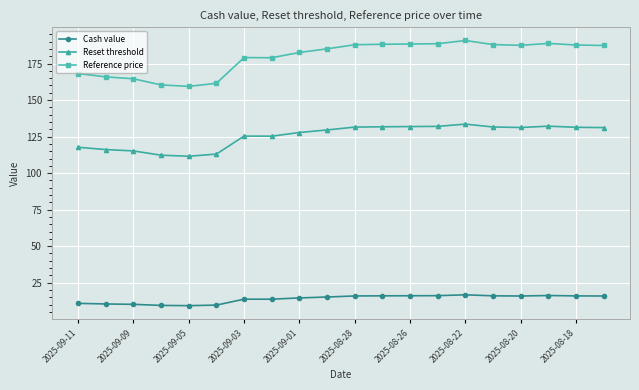

What is the difference between the maximum and minimum values in the Cash value series?

7.4